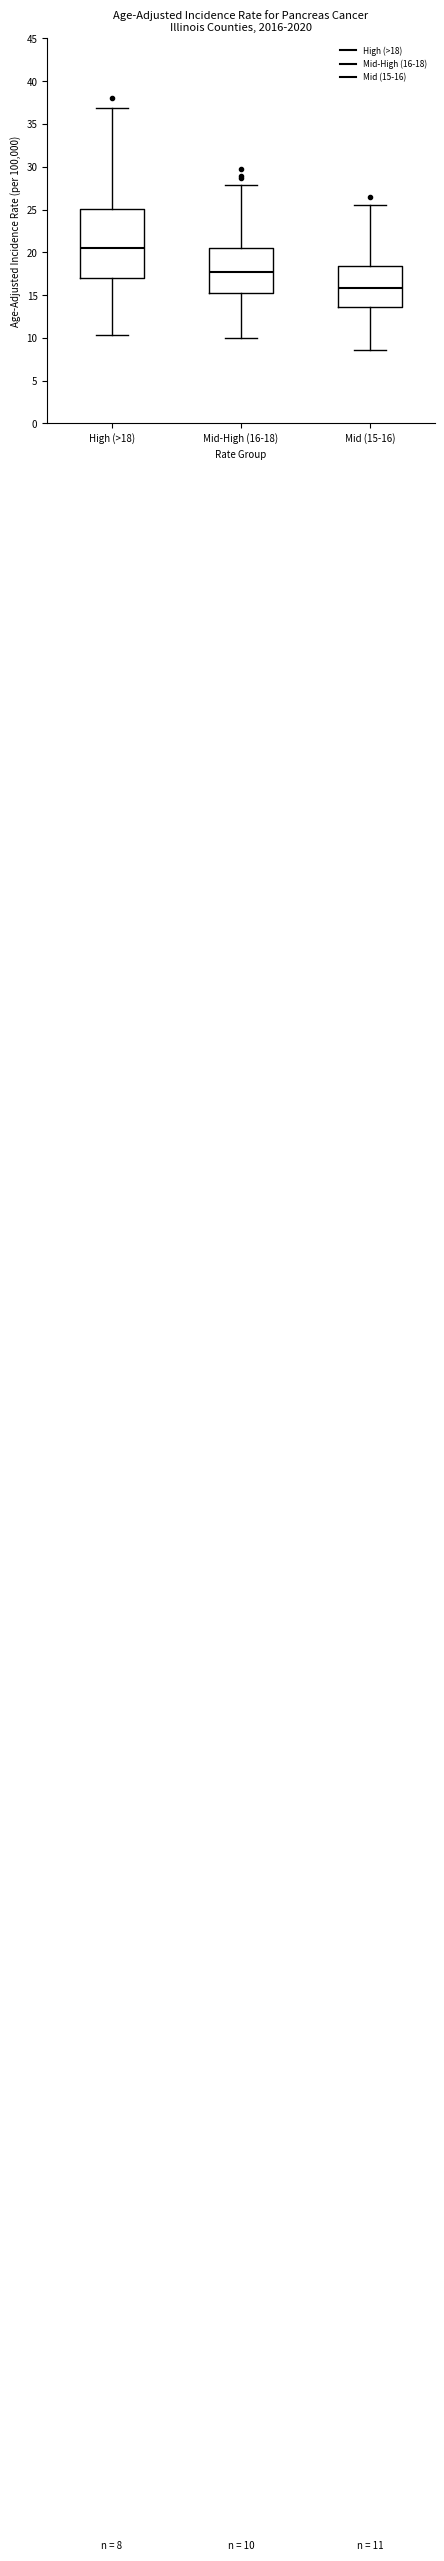

Which box's median line is the highest?

High (>18)